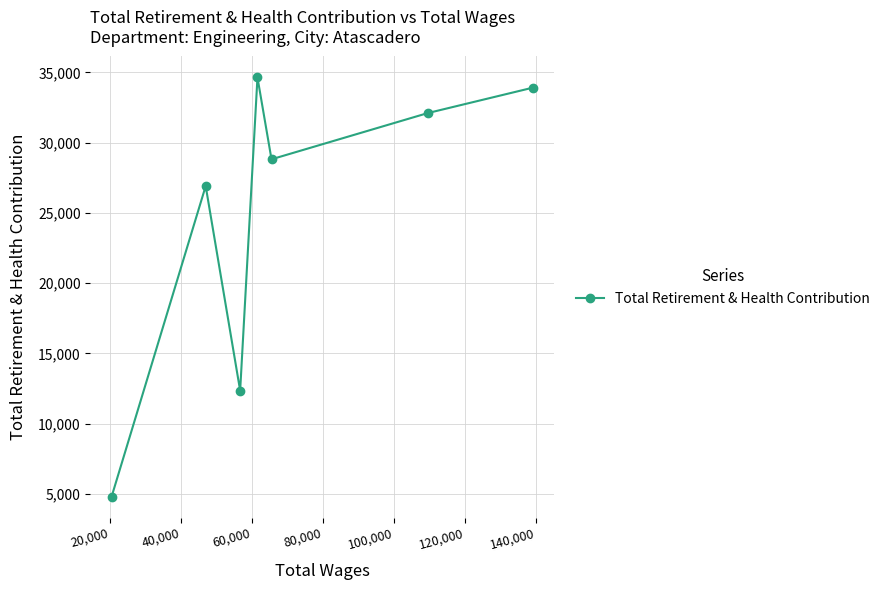

How many series are shown in this chart?

1